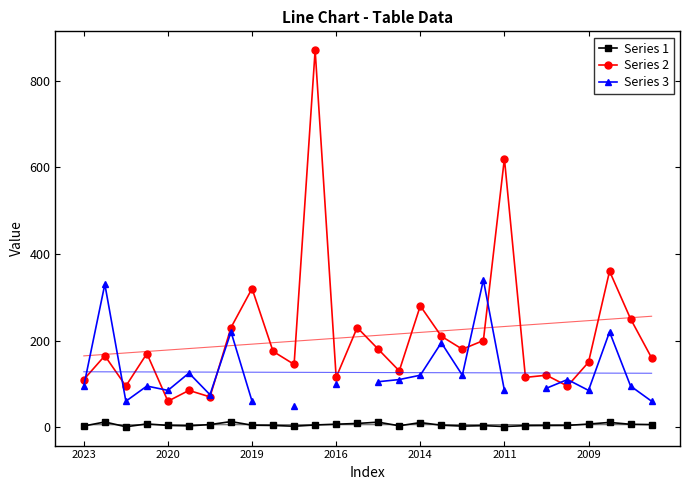

What are all the series names shown in the legend?

Series 1, Series 2, Series 3